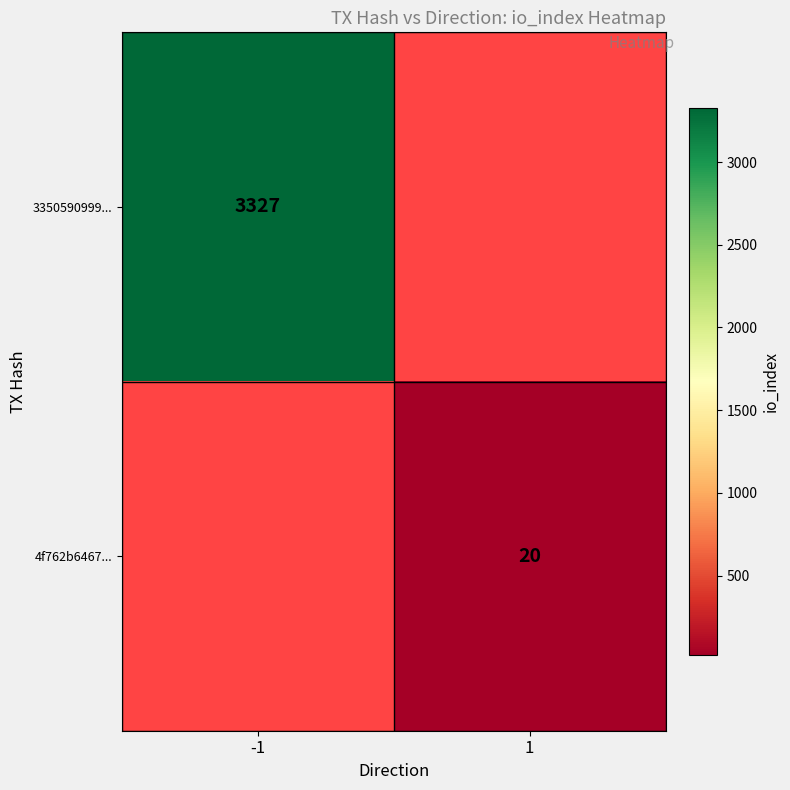

The 3350590999... series shows 3327 at -1. True or false?

True